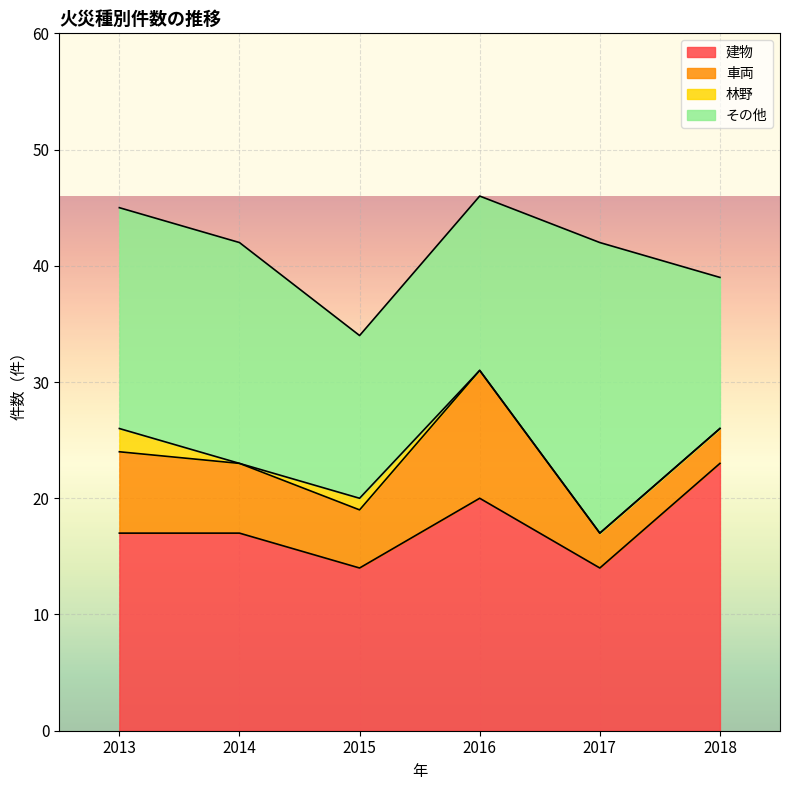

Reading right to left, transcribe all the data shown in this chart.

建物: 2018=23	2017=14	2016=20	2015=14	2014=17	2013=17
車両: 2018=3	2017=3	2016=11	2015=5	2014=6	2013=7
林野: 2018=0	2017=0	2016=0	2015=1	2014=0	2013=2
その他: 2018=13	2017=25	2016=15	2015=14	2014=19	2013=19